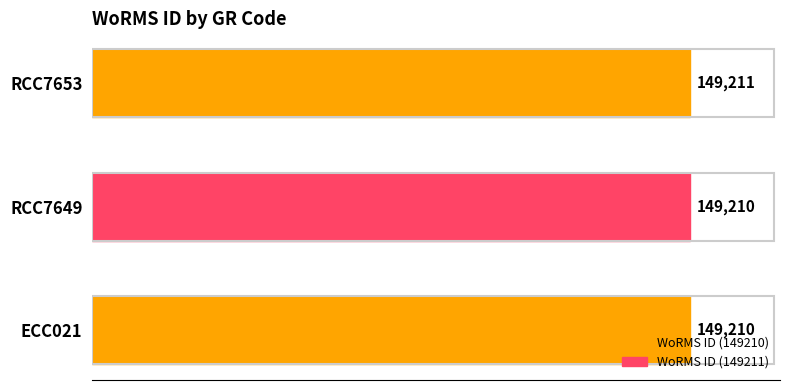

What is the sum of the values at ECC021 and RCC7653?

298421